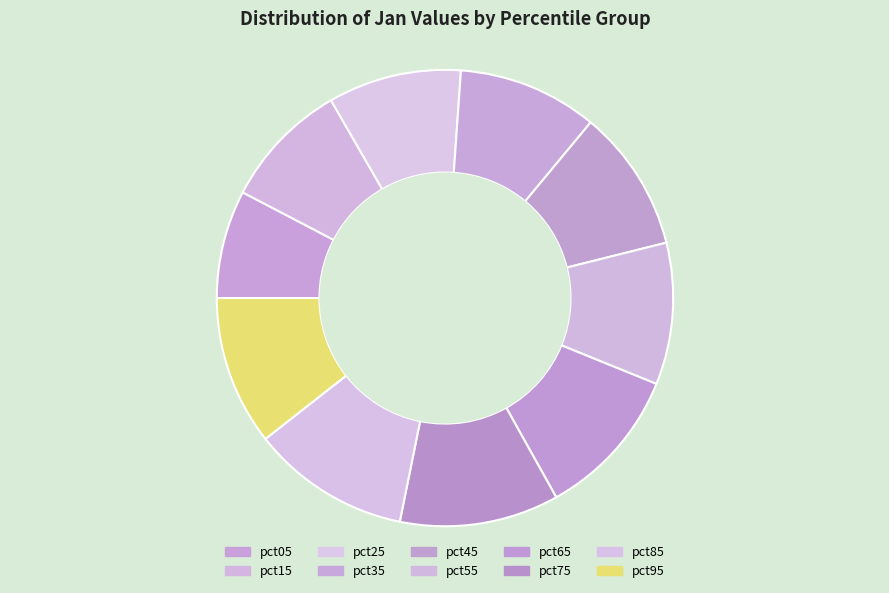

Which slice is the smallest?

pct05